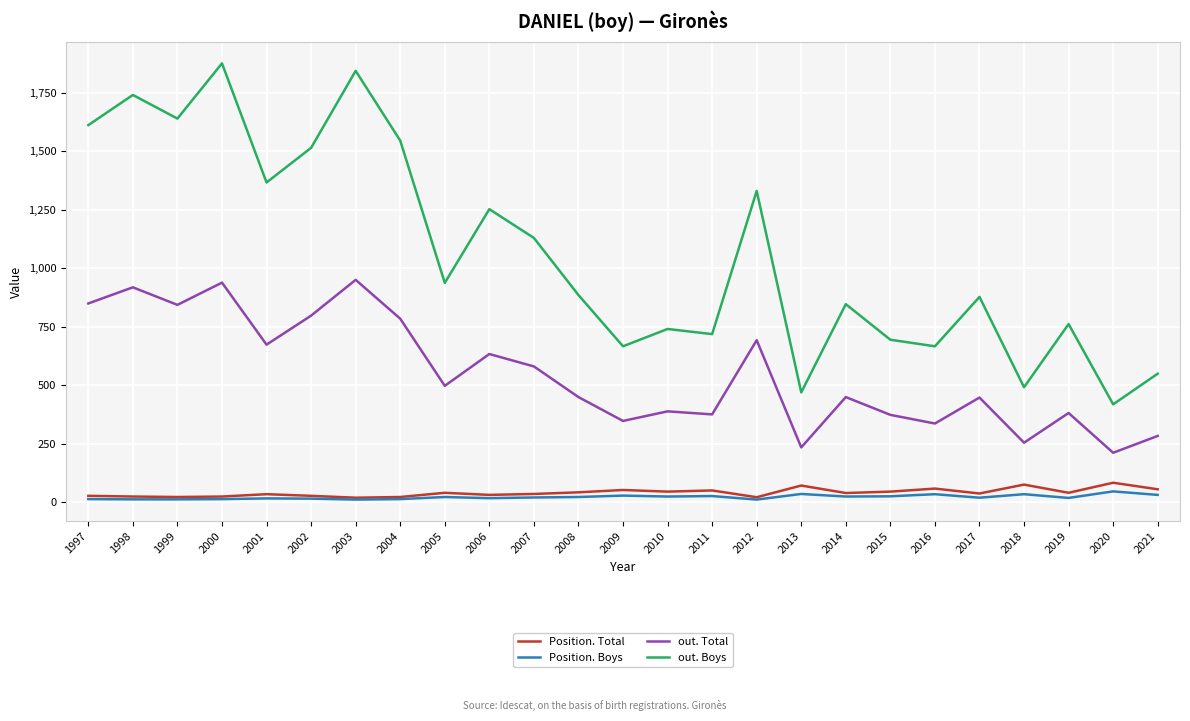

In out. Boys, how many points are lower than both neighbors (excluding endpoints)?

9